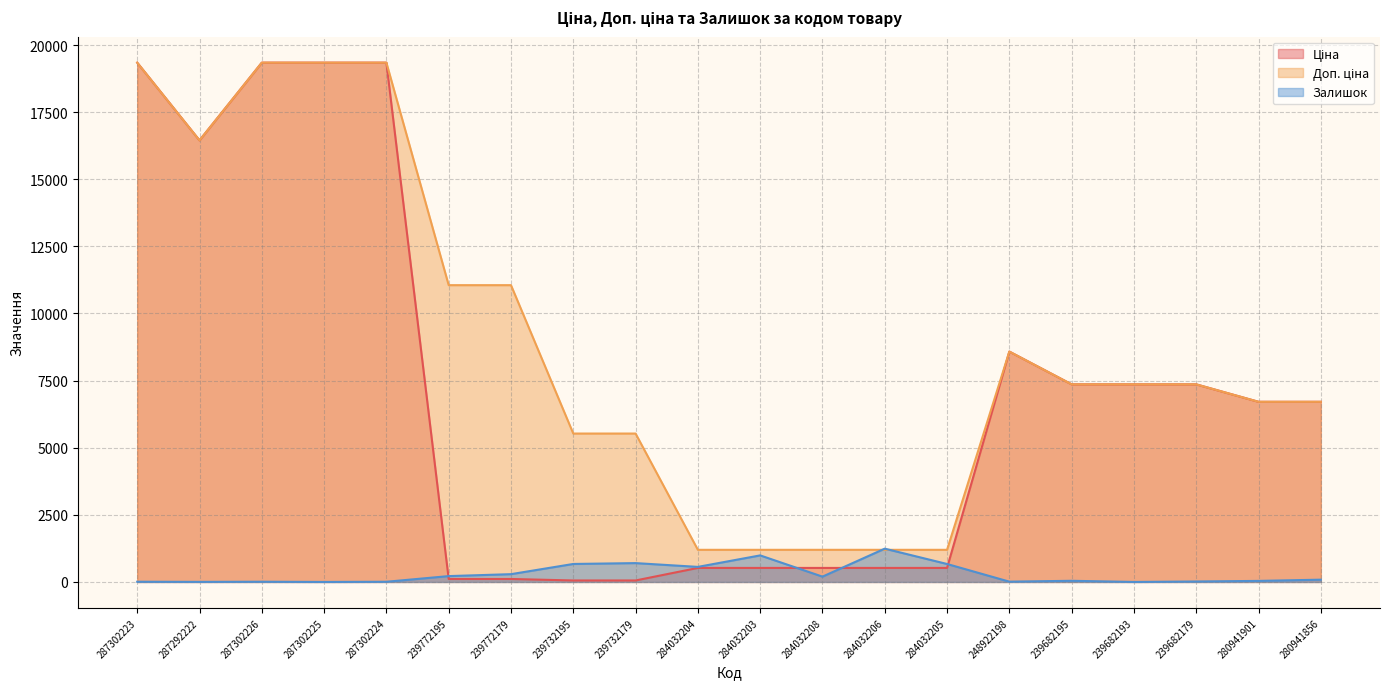

What is the sum of all Залишок values?

5758.0